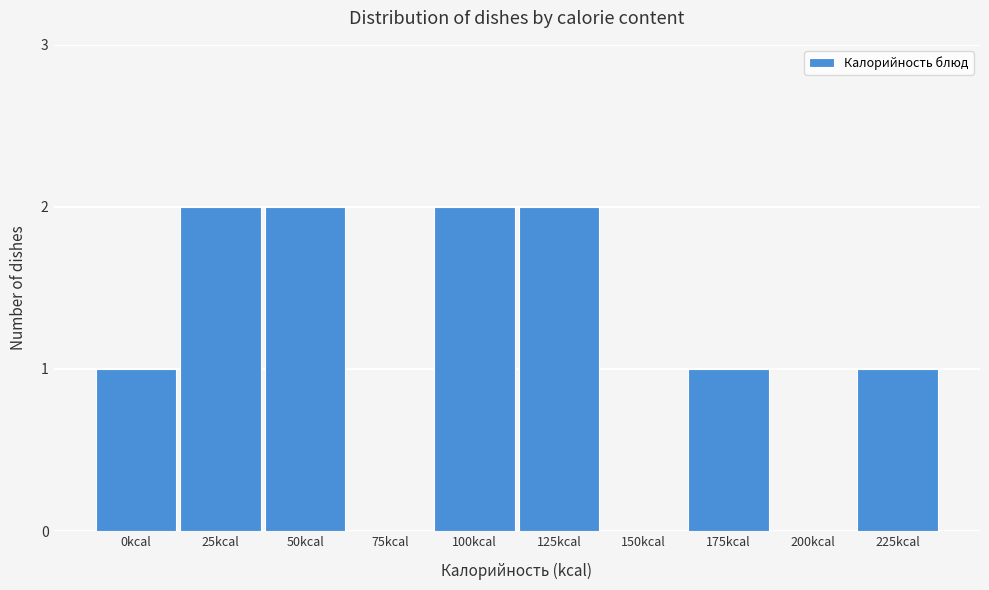

Reading left to right, list all the values displayed in this chart.

0kcal=1	25kcal=2	50kcal=2	75kcal=0	100kcal=2	125kcal=2	150kcal=0	175kcal=1	200kcal=0	225kcal=1